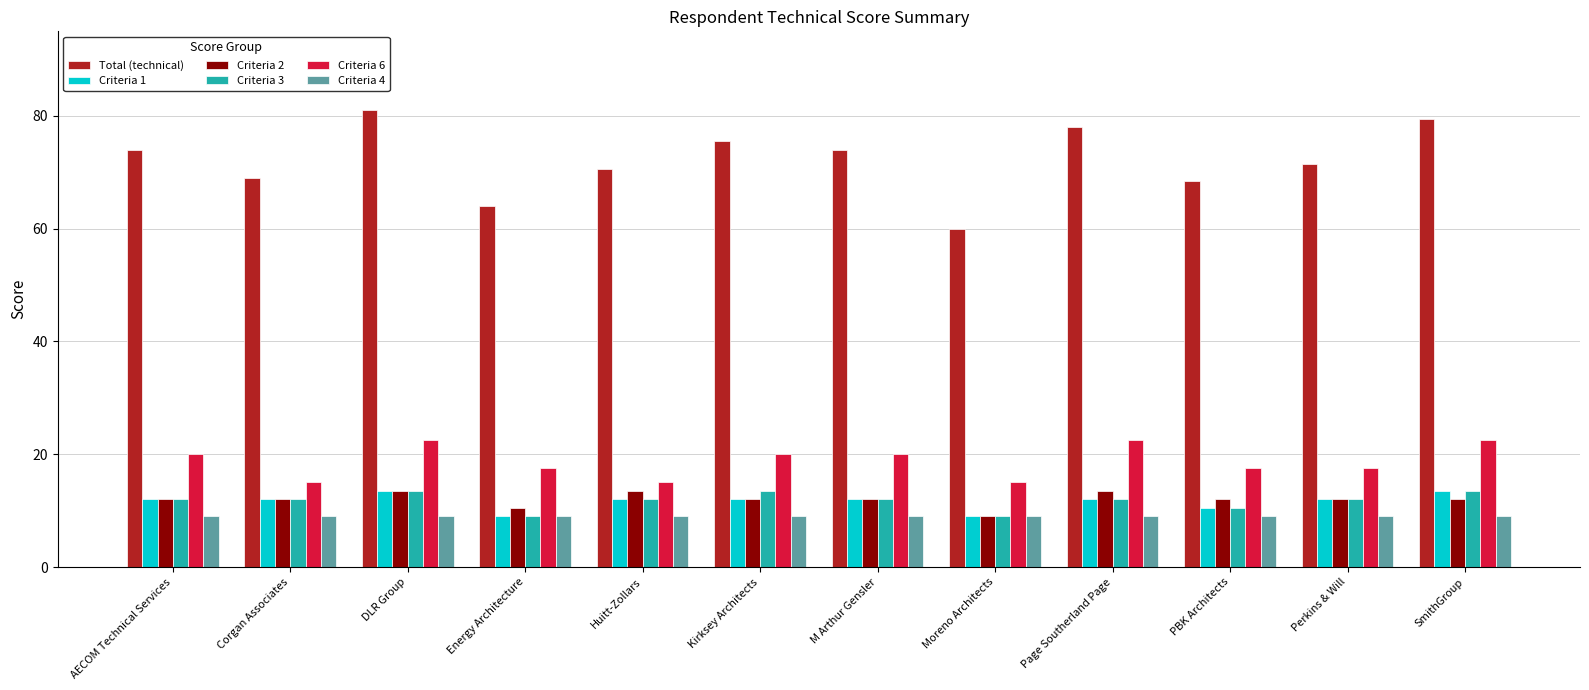

What is the minimum value shown in the chart?

9.0